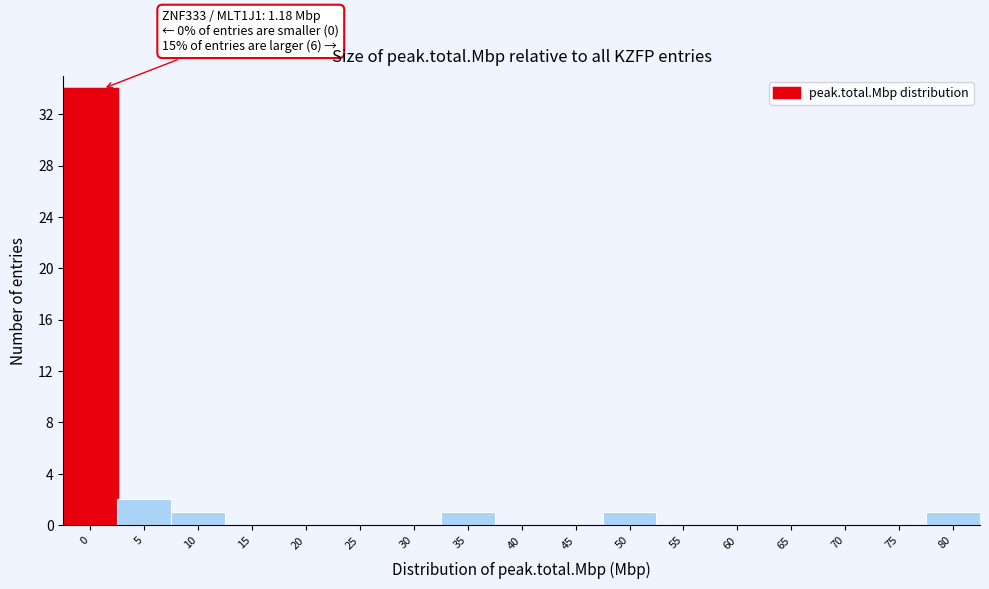

Reading left to right, what are all the values shown in this chart?

0=34	5=2	10=1	15=0	20=0	25=0	30=0	35=1	40=0	45=0	50=1	55=0	60=0	65=0	70=0	75=0	80=1